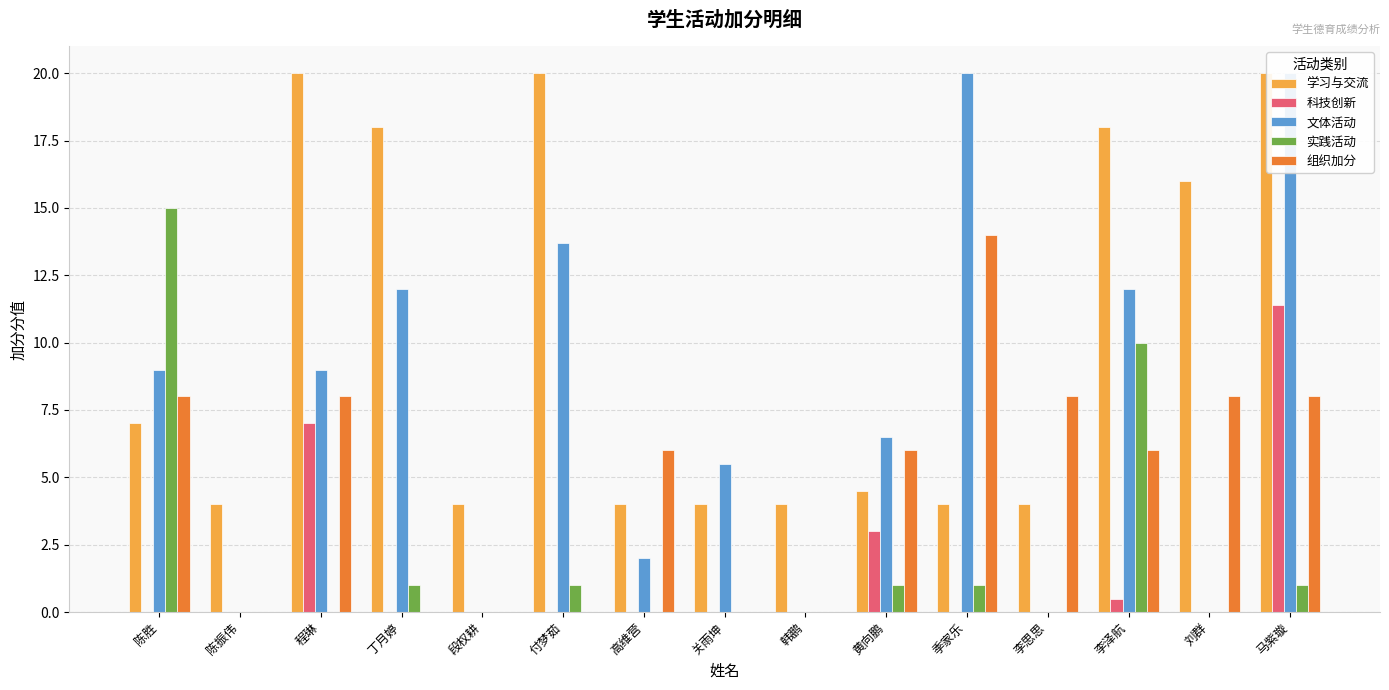

How many data points in 文体活动 are above 6?

8